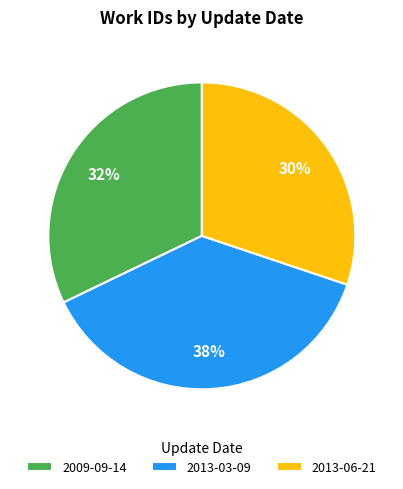

To the nearest percent, what portion does 2009-09-14 represent?

32%